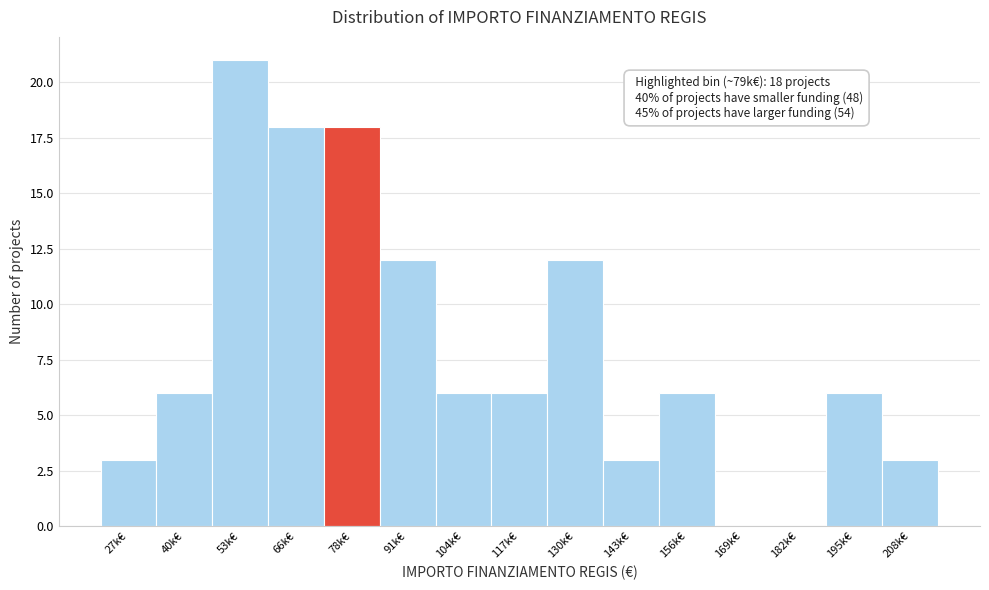

Reading right to left, list all the values displayed in this chart.

208k€=3	195k€=6	182k€=0	169k€=0	156k€=6	143k€=3	130k€=12	117k€=6	104k€=6	91k€=12	78k€=18	66k€=18	53k€=21	40k€=6	27k€=3